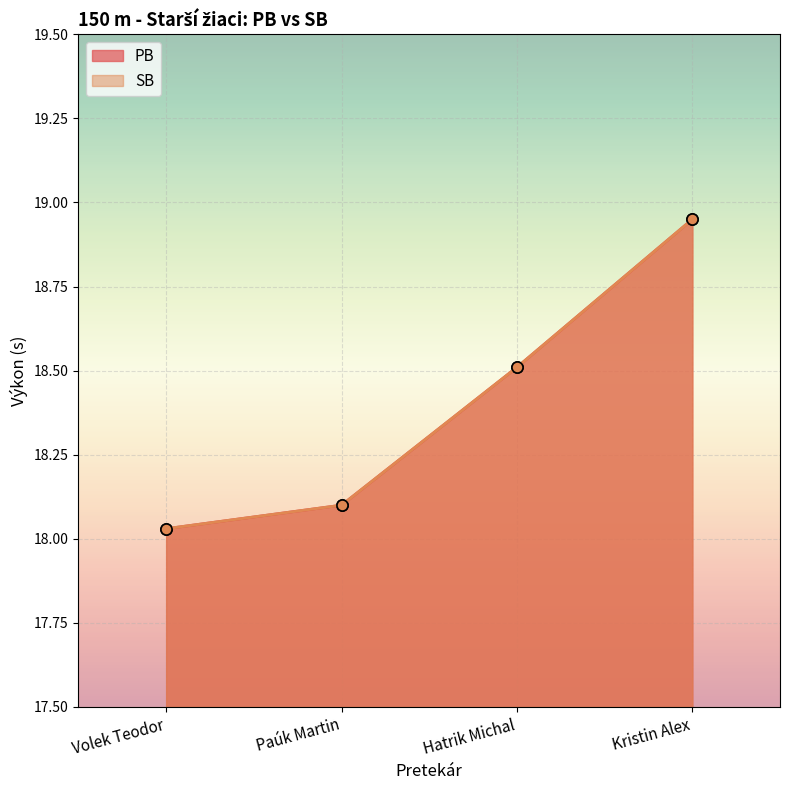

Which series has the largest total across all categories?

PB